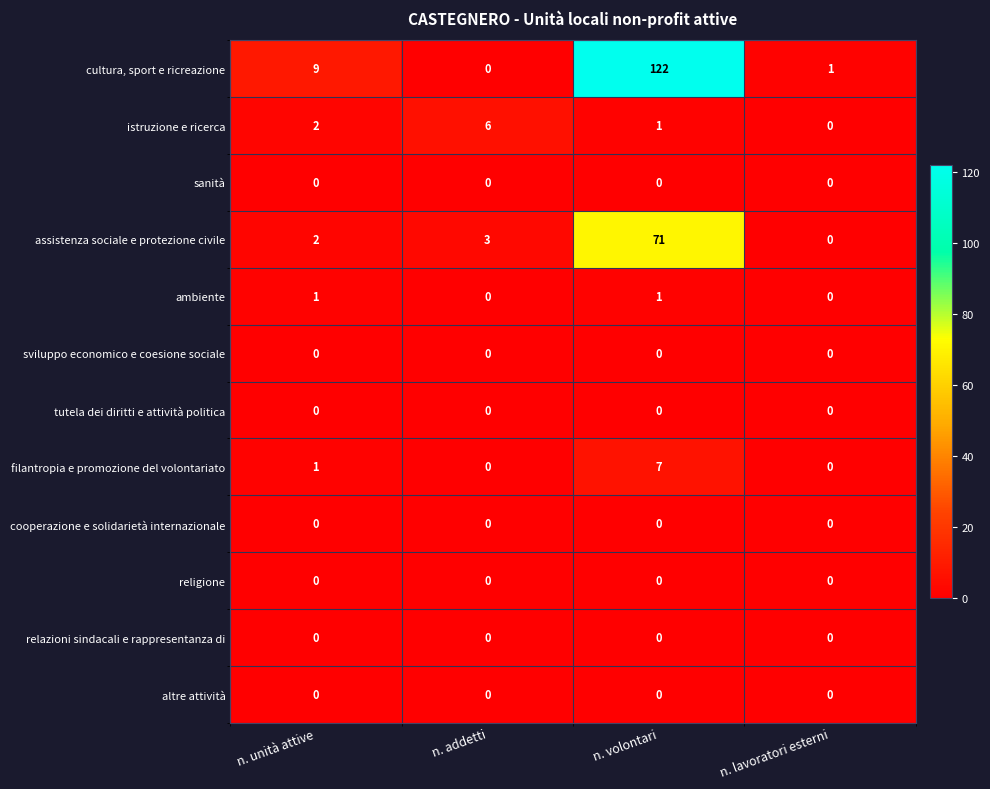

Rank the categories by istruzione e ricerca value from lowest to highest.

n. lavoratori esterni, n. volontari, n. unità attive, n. addetti